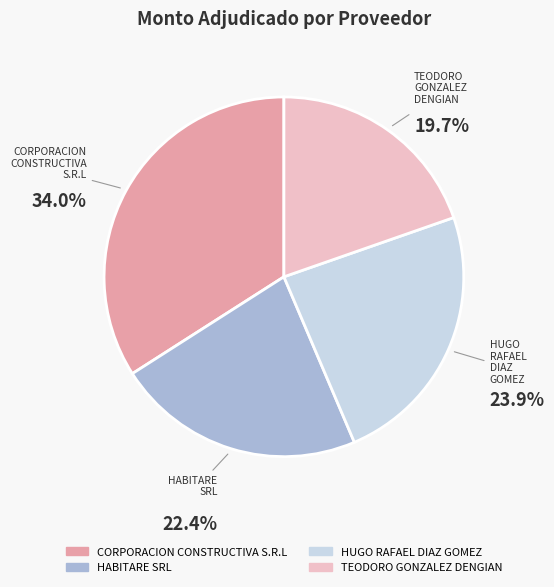

What portion of the pie excludes CORPORACION CONSTRUCTIVA S.R.L?

66.0%